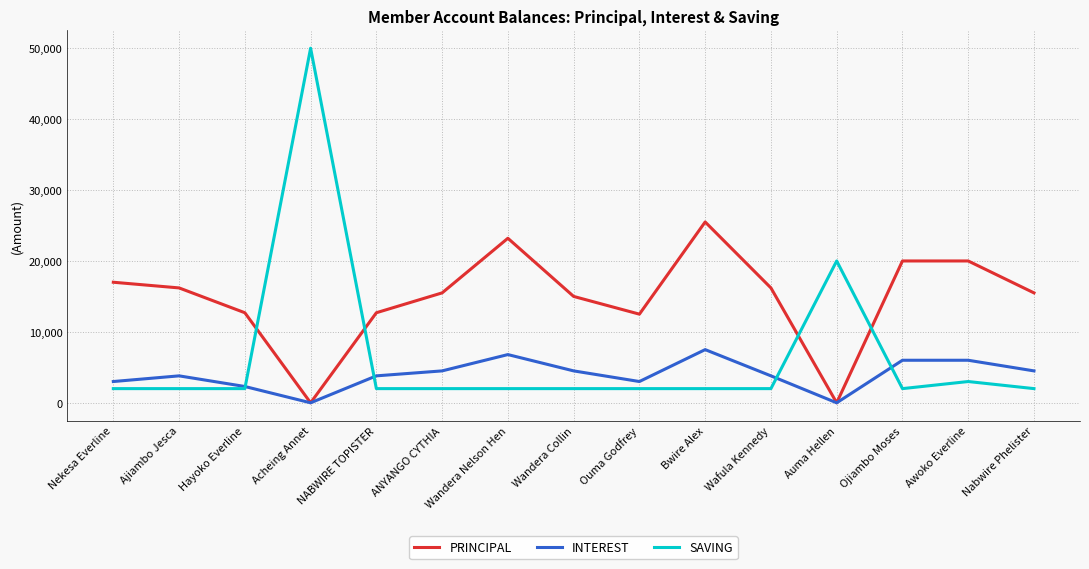

How many values in the PRINCIPAL series are below 15500?

6